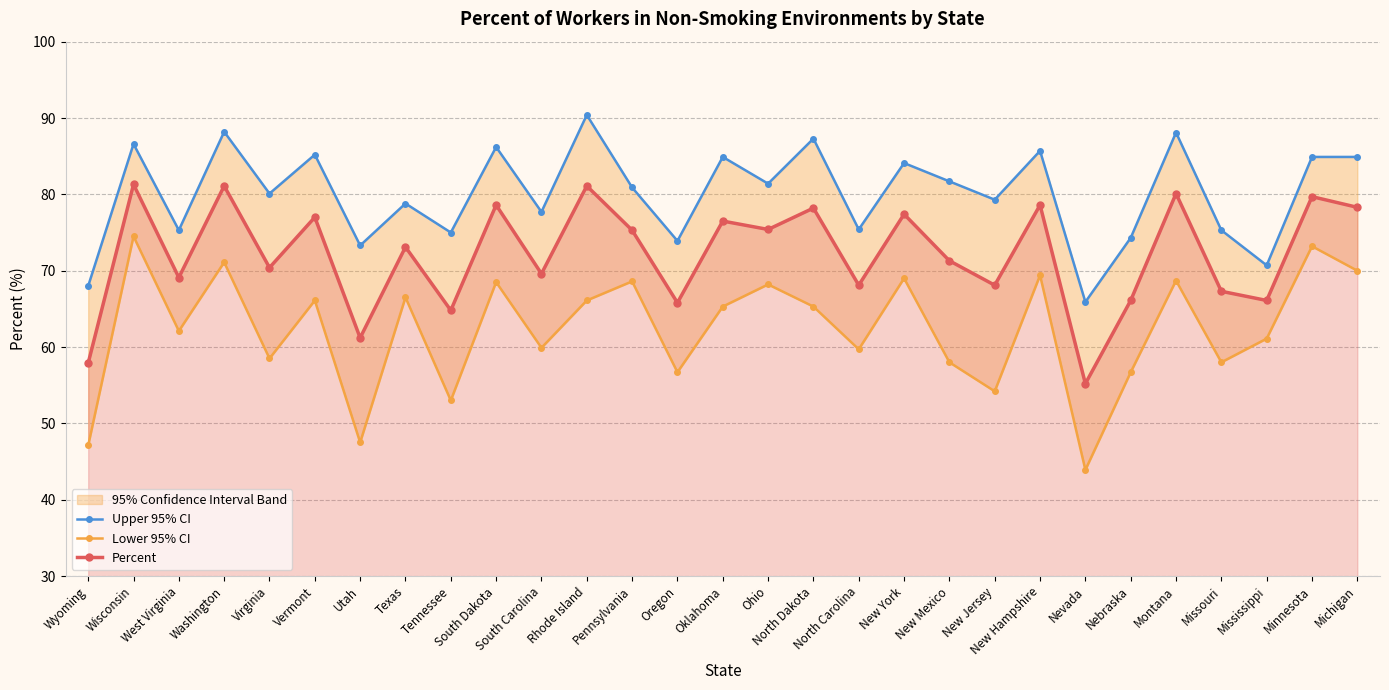

What is the value of the Lower 95% CI point at the 4th from the left?

71.1